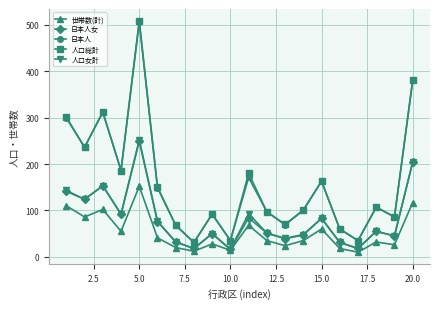

How many interior local peaks does the 日本人 series have?

6